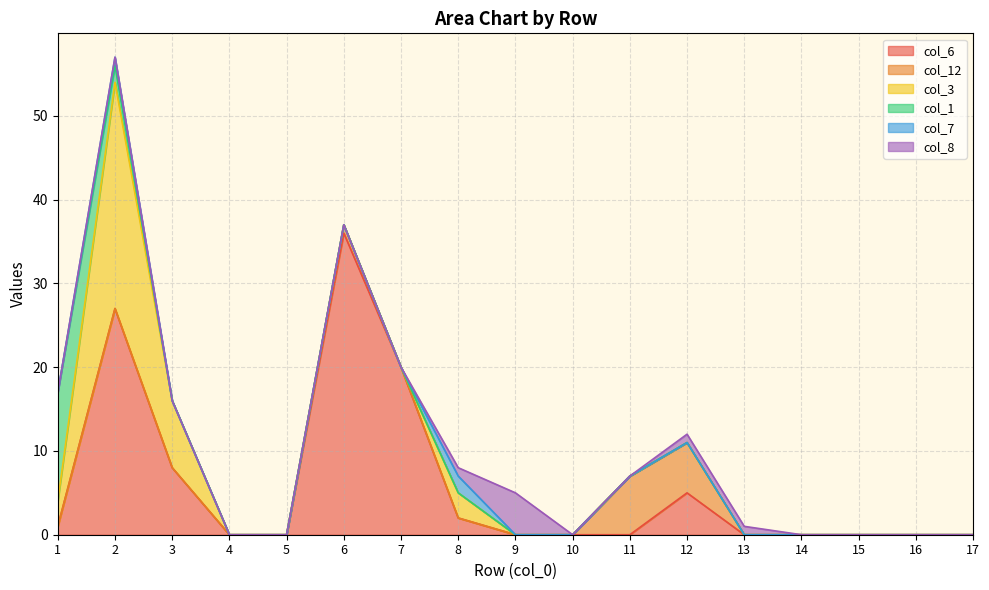

At which label does col_12 reach its minimum?

1